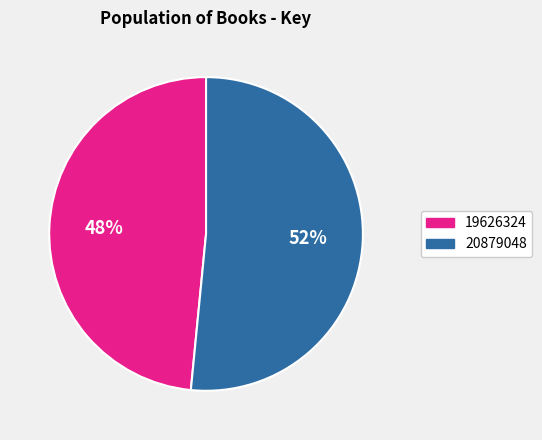

To the nearest percent, what is the average slice percentage?

50%